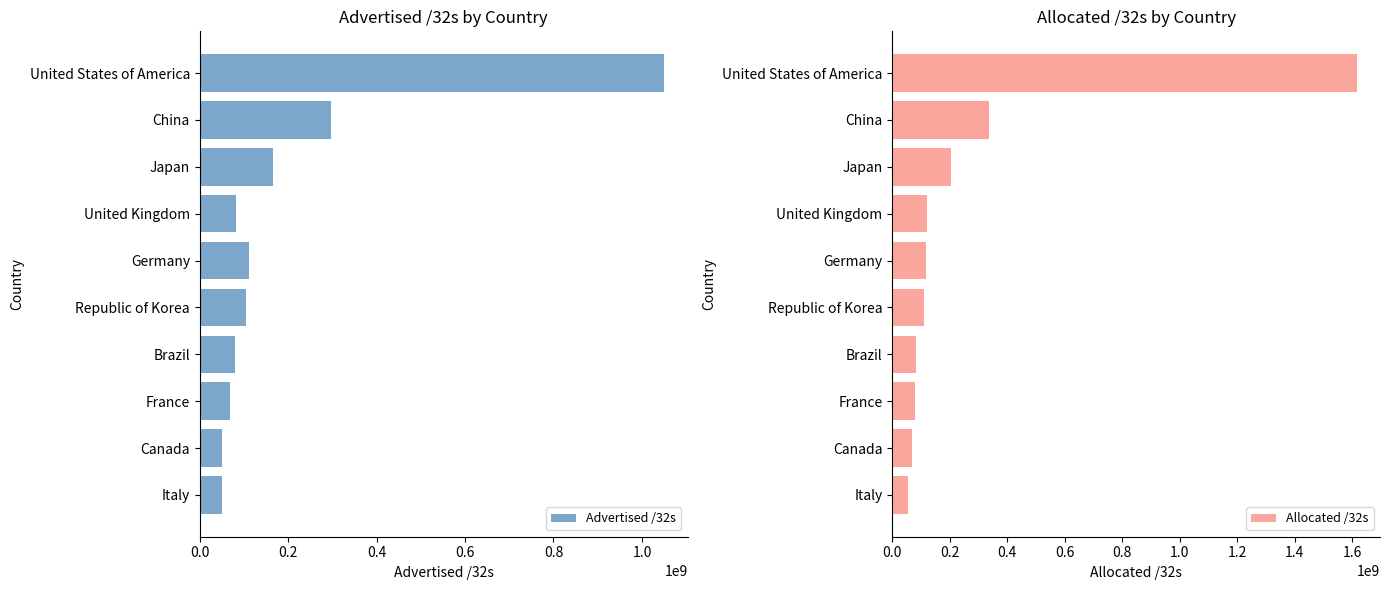

How many values in the Allocated /32s series are below 118794368?

5